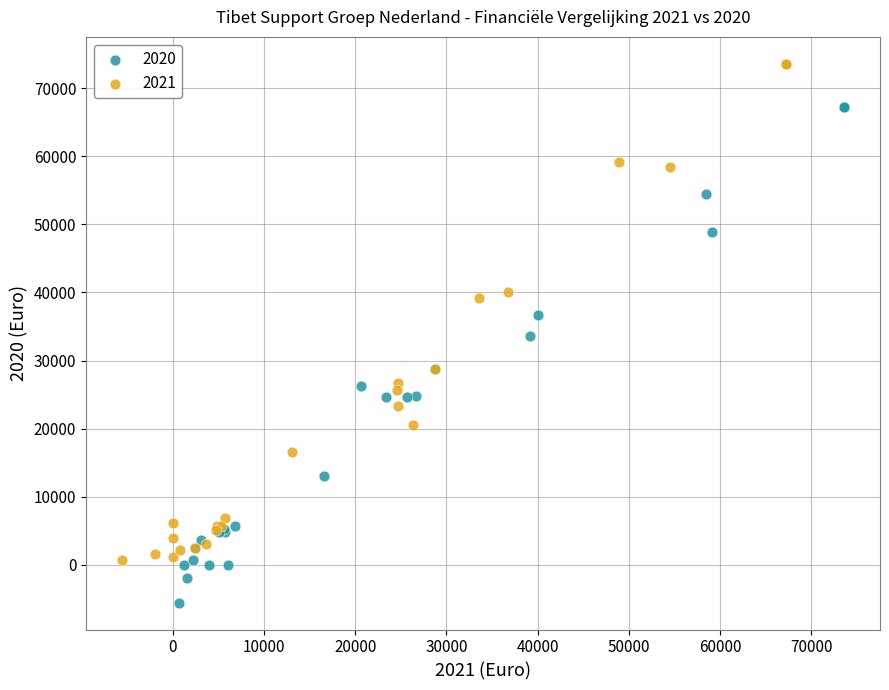

Which series reaches the maximum Y coordinate?

2021